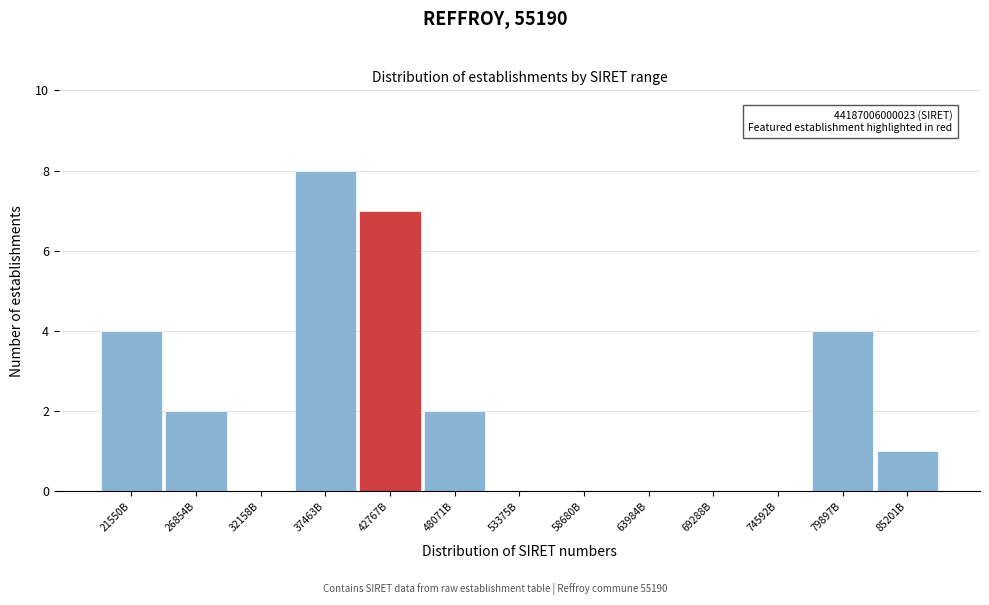

Reading left to right, extract all data points from this chart.

21550B=4	26854B=2	32158B=0	37463B=8	42767B=7	48071B=2	53375B=0	58680B=0	63984B=0	69288B=0	74592B=0	79897B=4	85201B=1